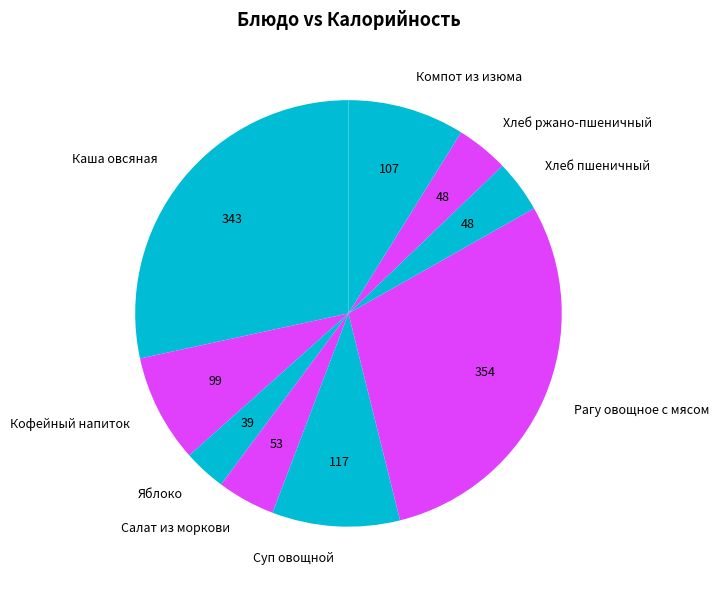

Is there any slice that represents more than half of the pie?

No